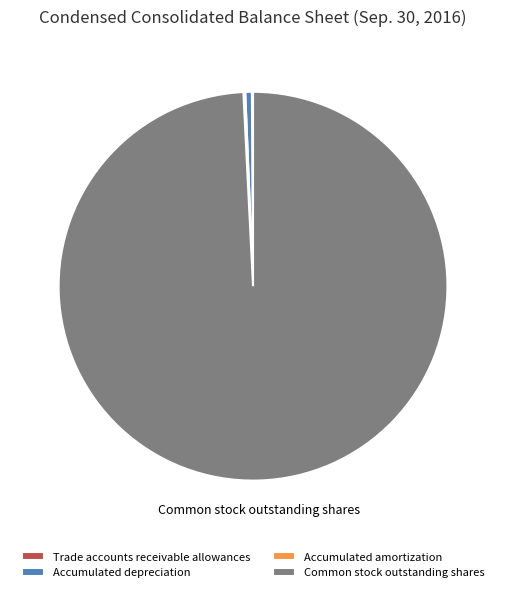

Do Accumulated depreciation and Common stock outstanding shares together represent more than half of the pie?

Yes